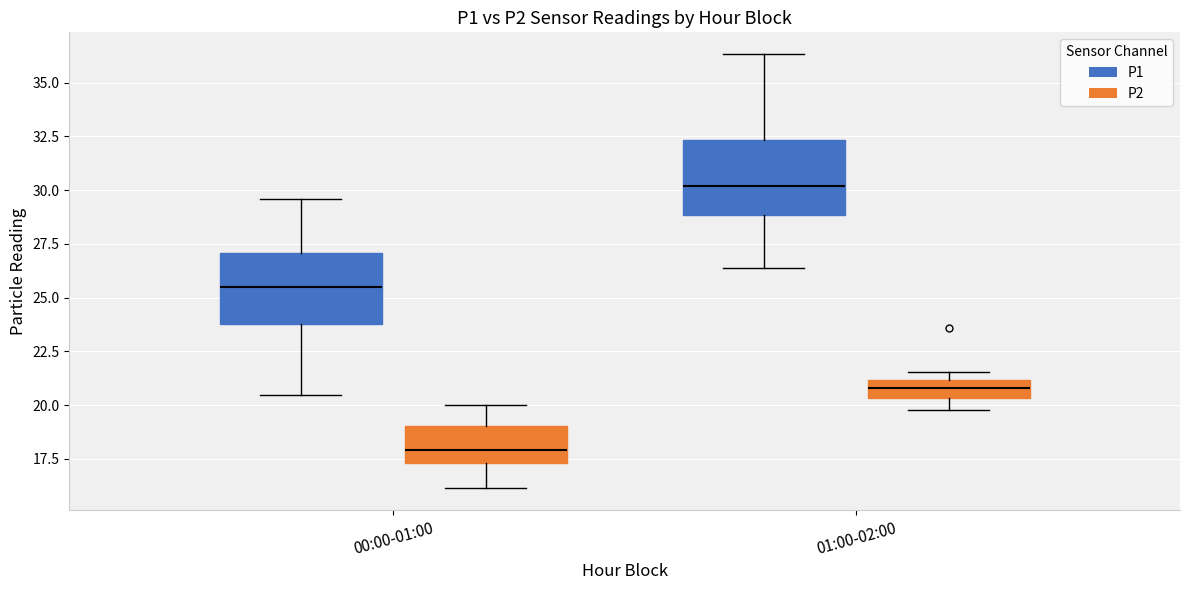

Which box's median line is the highest?

01:00-02:00 (P1)